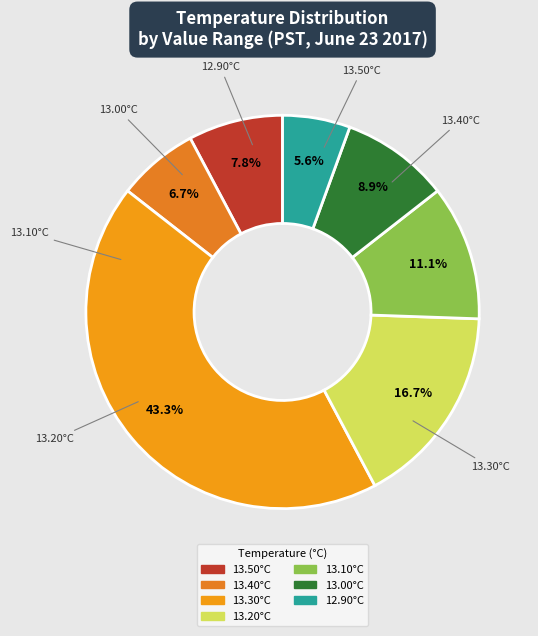

To the nearest percent, what is the average slice percentage?

14%